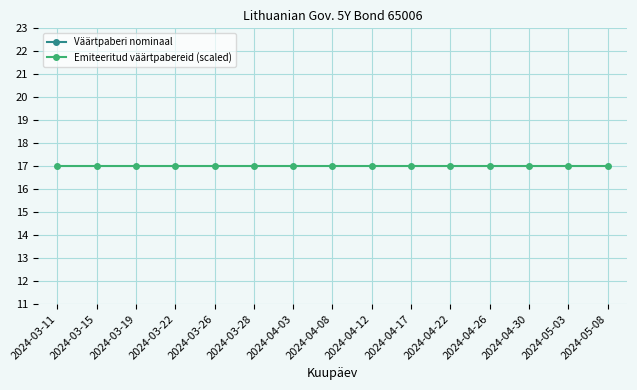

What position from the left is 2024-03-28?

6